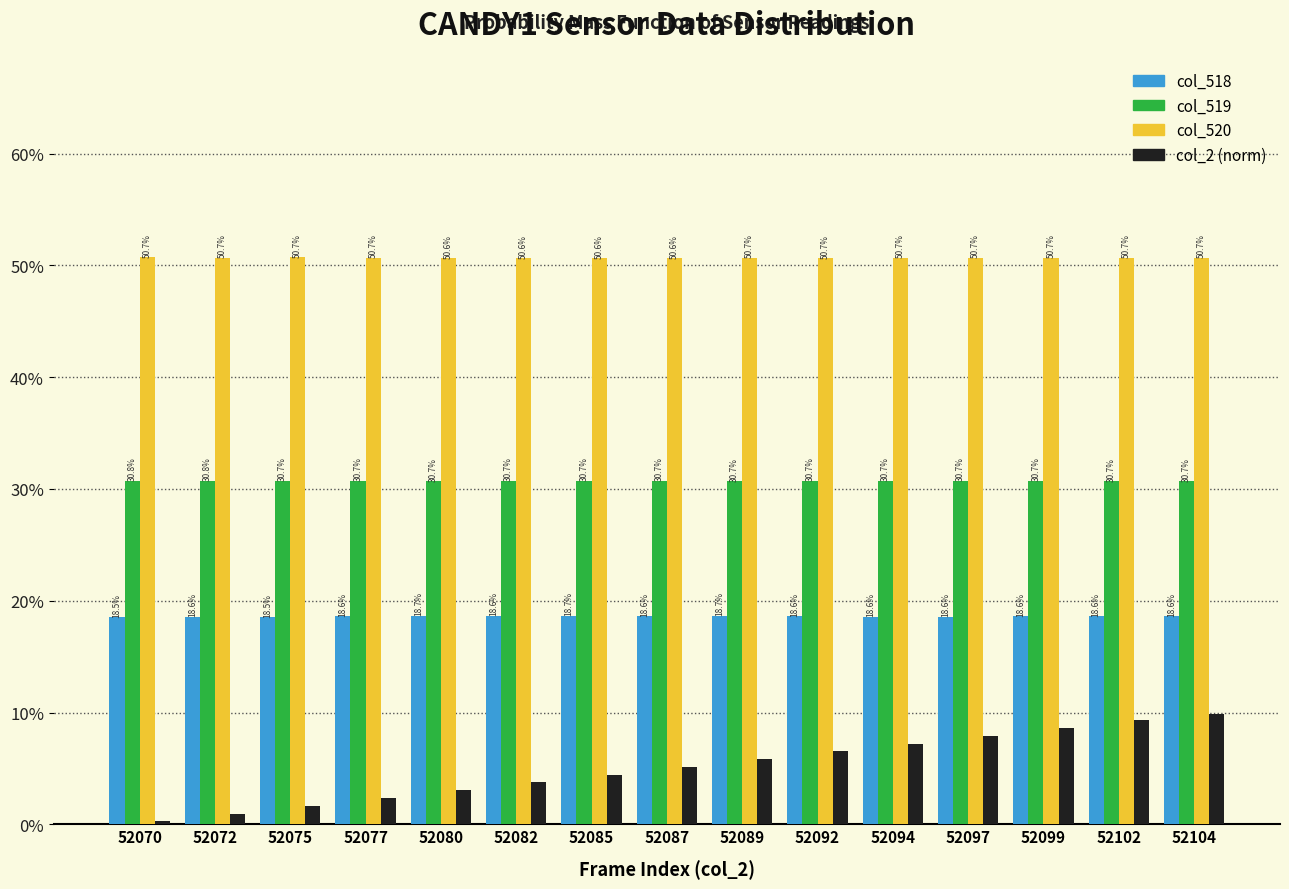

Which series has the largest range (max minus min)?

col_2 (norm)